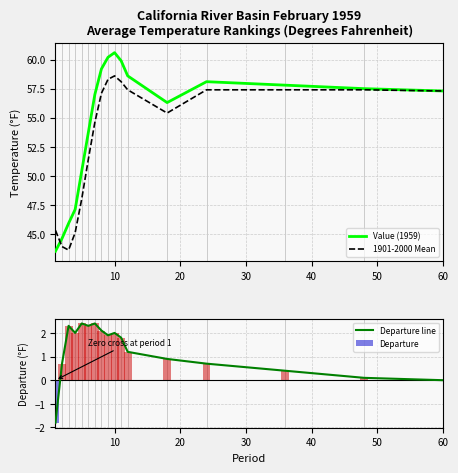

How many groups of bars are there?

17